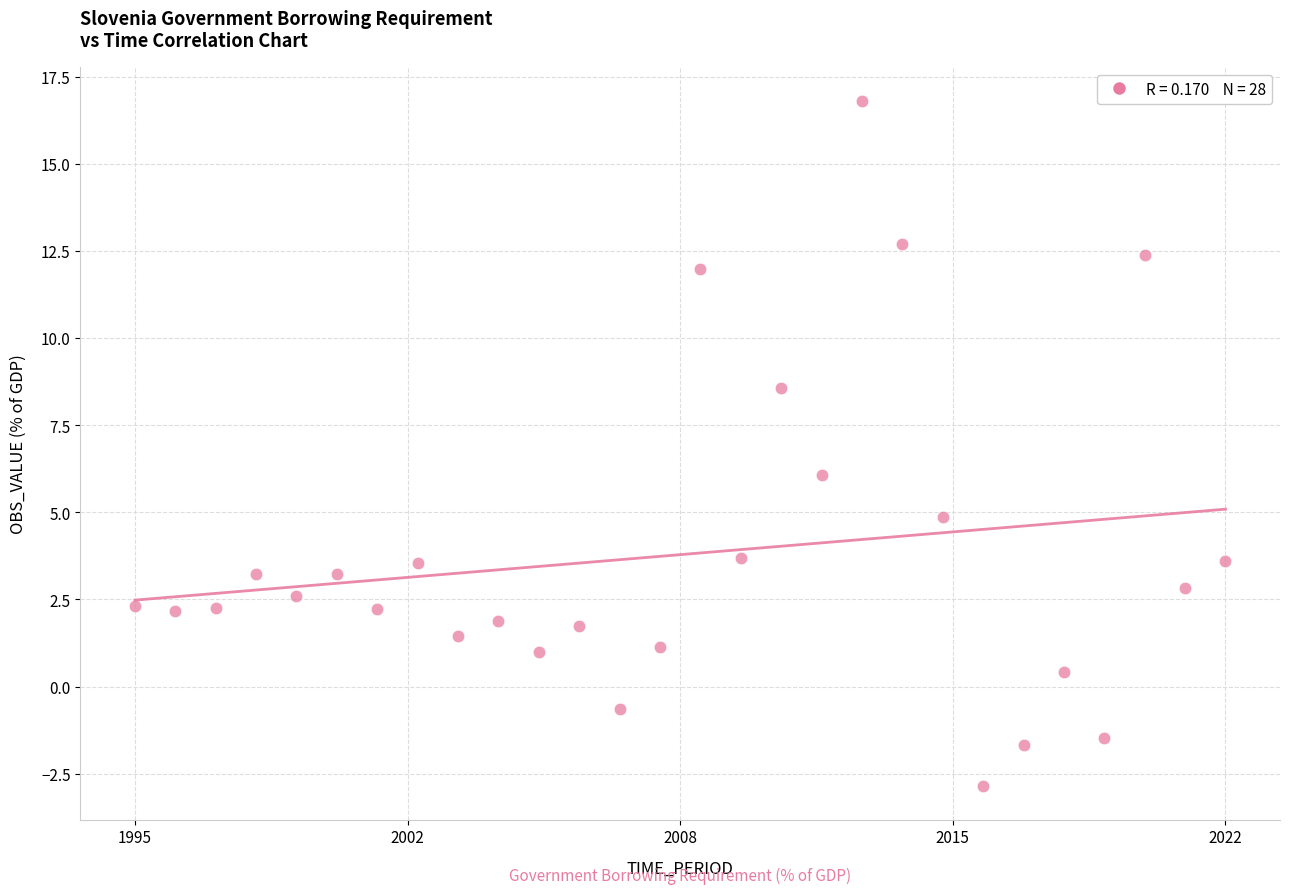

What is the range of Y values (max minus min)?

19.6